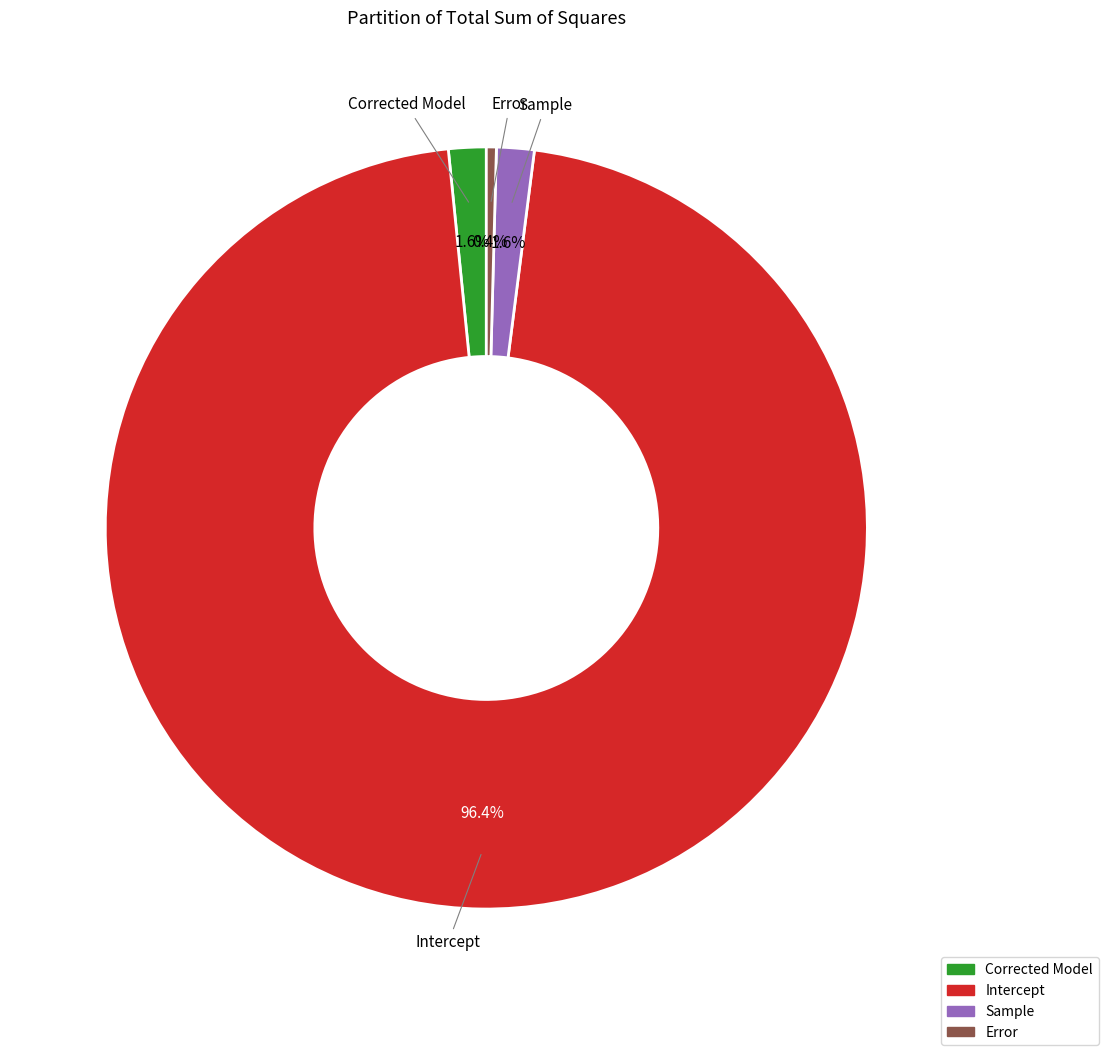

What is the total percentage of Intercept and Error?

96.8%